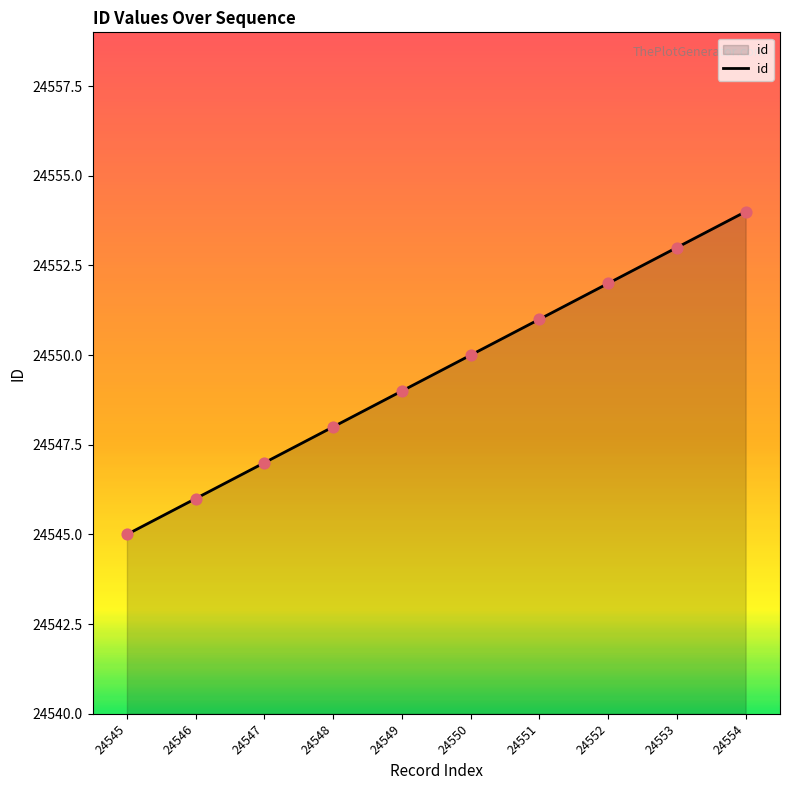

What is the change in value from 24551 to 24552?

+1